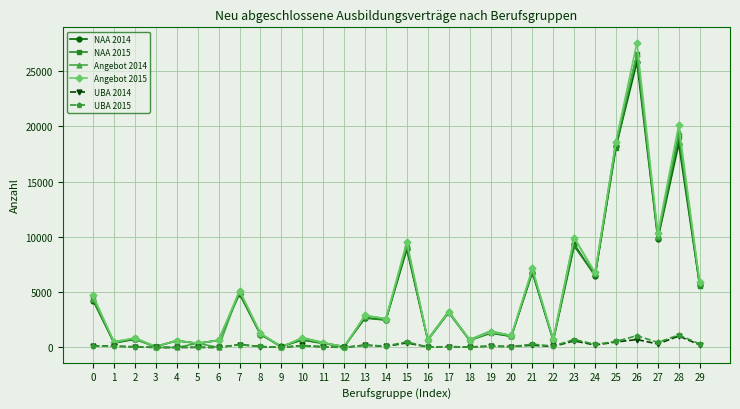

Count the number of data series in this chart.

6